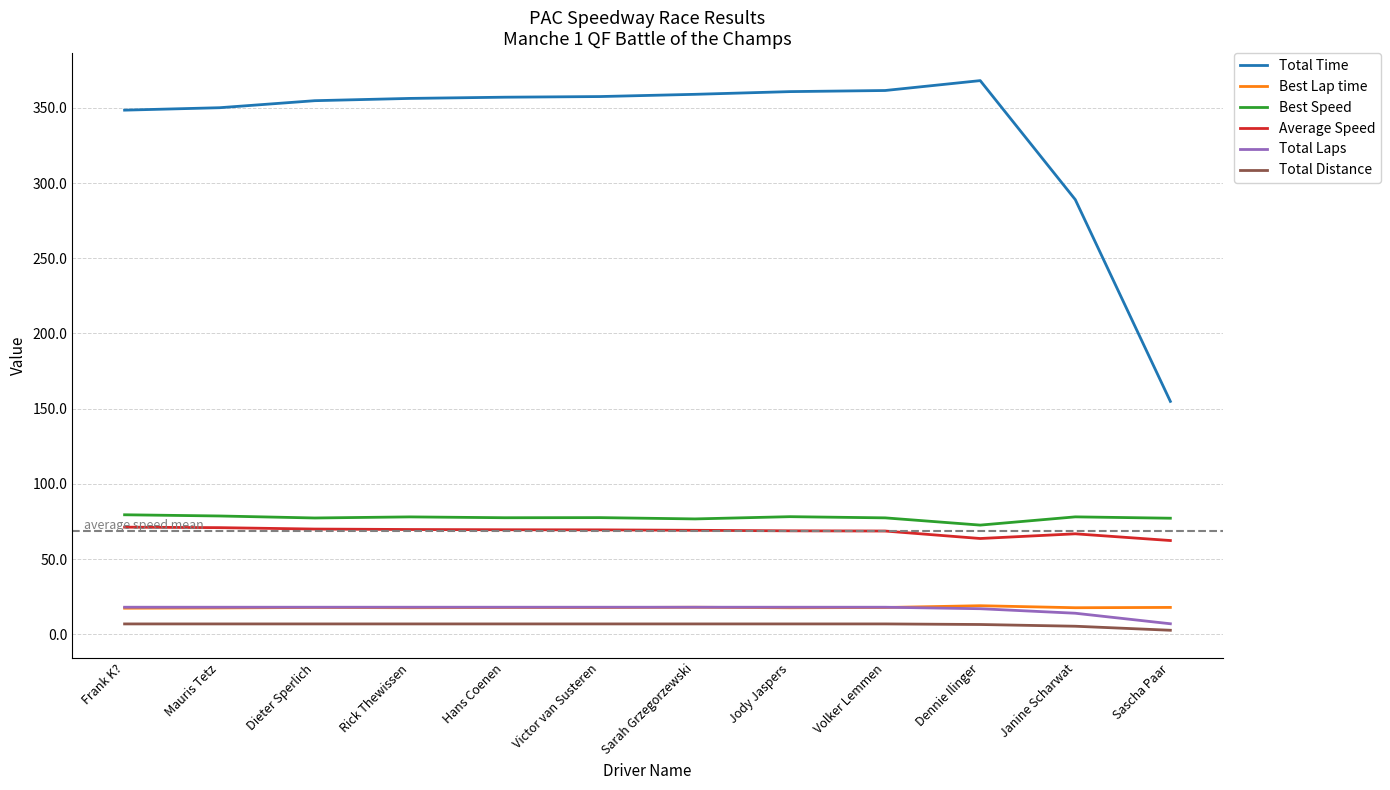

The Best Lap time series shows 17.9 at Sascha Paar. True or false?

True